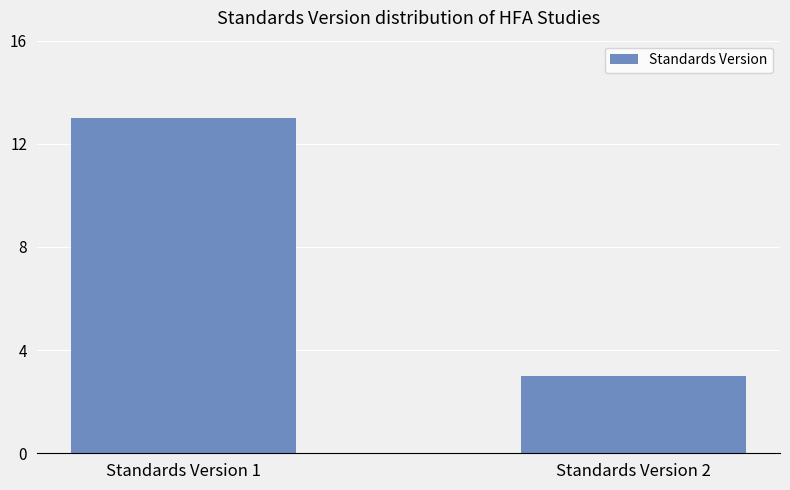

At which category does the chart reach its peak across all series?

Standards Version 1